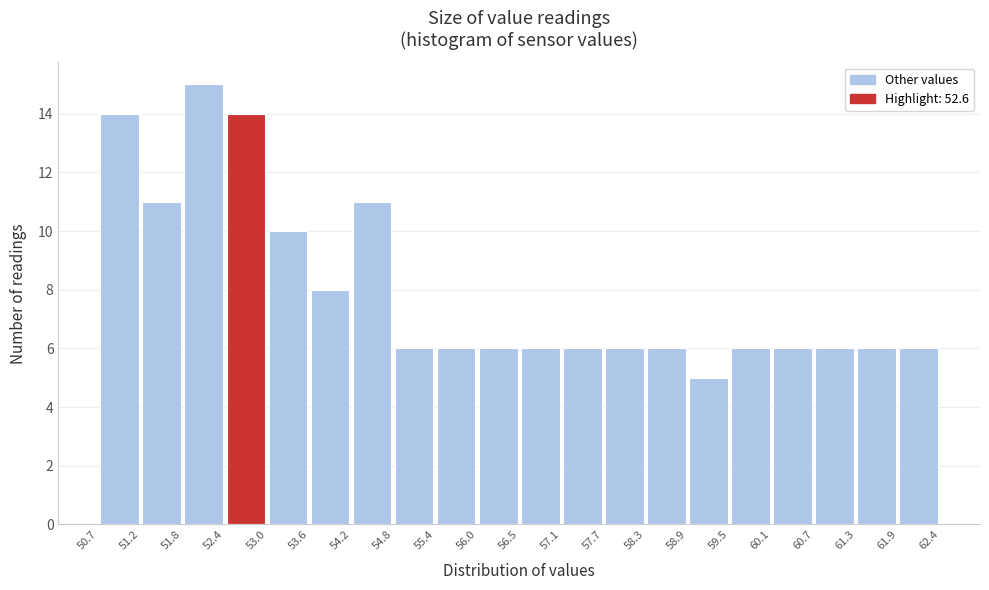

Reading left to right, list every bar in this chart as the range it spans on the x-axis followed by its height. The values are not printed on the chart, so give them approximately, as read against the axis.

50.7 to 51.2: 14
51.2 to 51.8: 11
51.8 to 52.4: 15
52.4 to 53.0: 14
53.0 to 53.6: 10
53.6 to 54.2: 8
54.2 to 54.8: 11
54.8 to 55.4: 6
55.4 to 56.0: 6
56.0 to 56.5: 6
56.5 to 57.1: 6
57.1 to 57.7: 6
57.7 to 58.3: 6
58.3 to 58.9: 6
58.9 to 59.5: 5
59.5 to 60.1: 6
60.1 to 60.7: 6
60.7 to 61.3: 6
61.3 to 61.9: 6
61.9 to 62.4: 6